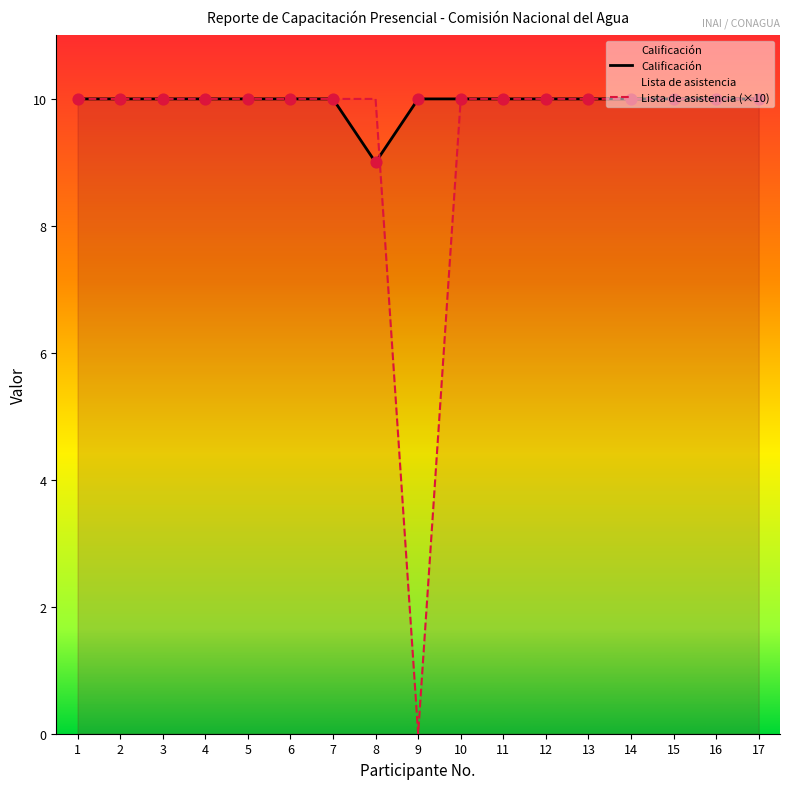

What are all the series names shown in the legend?

Calificación, Lista de asistencia (×10)